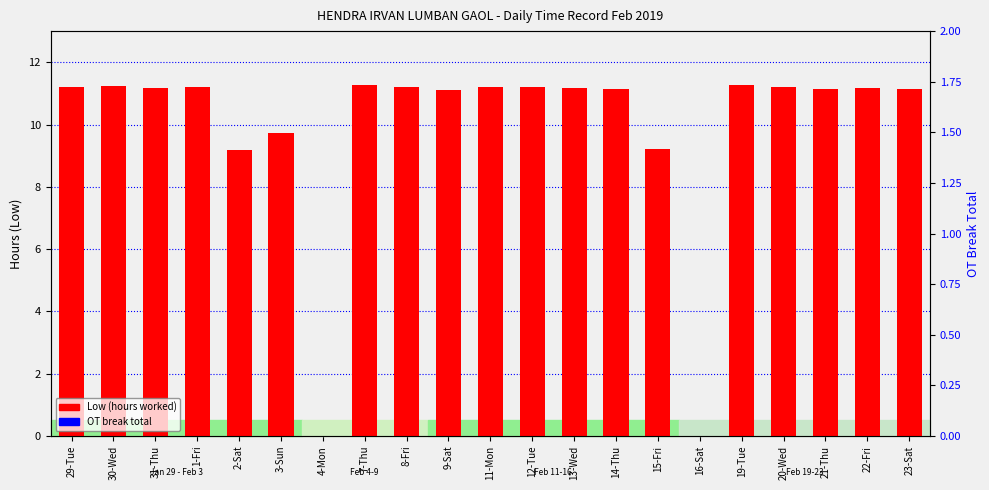

Which category has the highest value in the OT break total series?

29-Tue